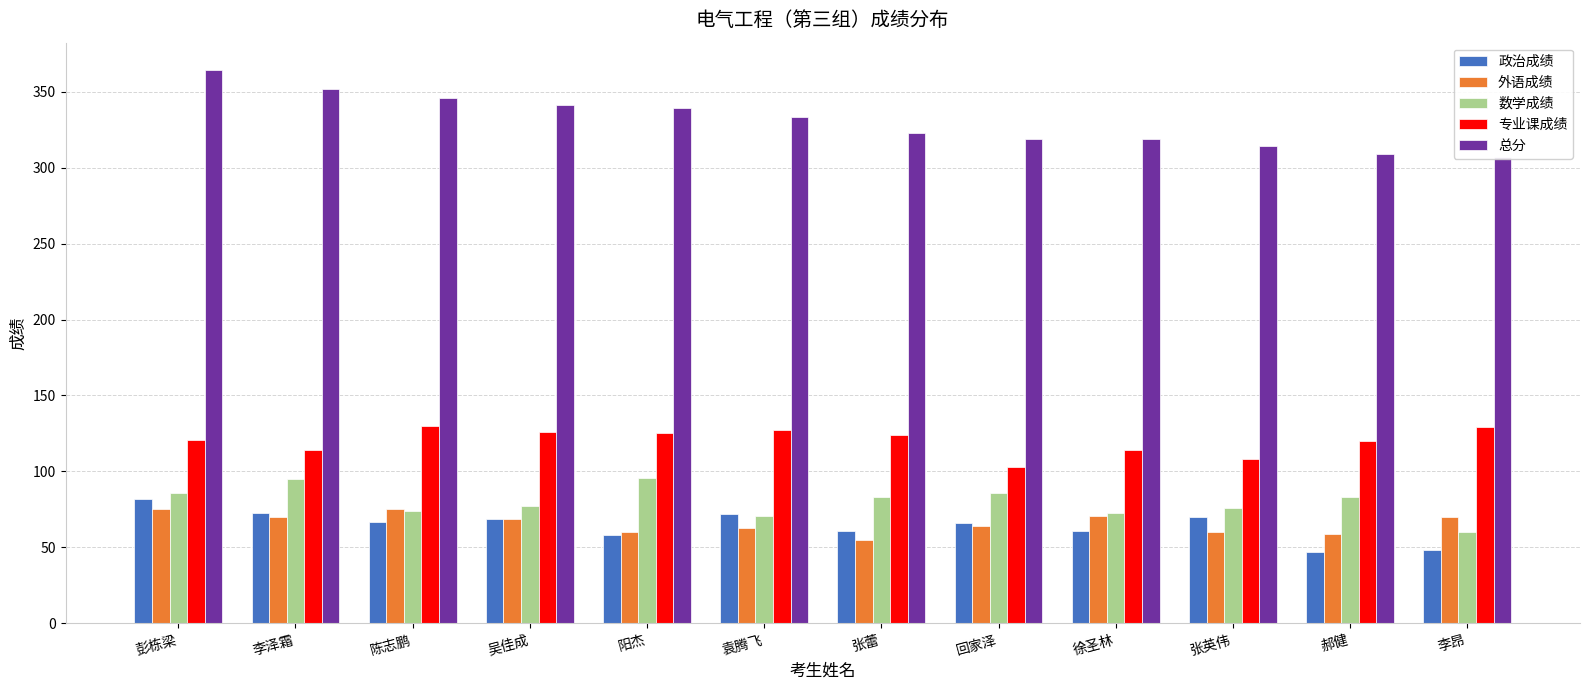

Rank the series by their maximum value, from highest to lowest.

总分, 专业课成绩, 数学成绩, 政治成绩, 外语成绩